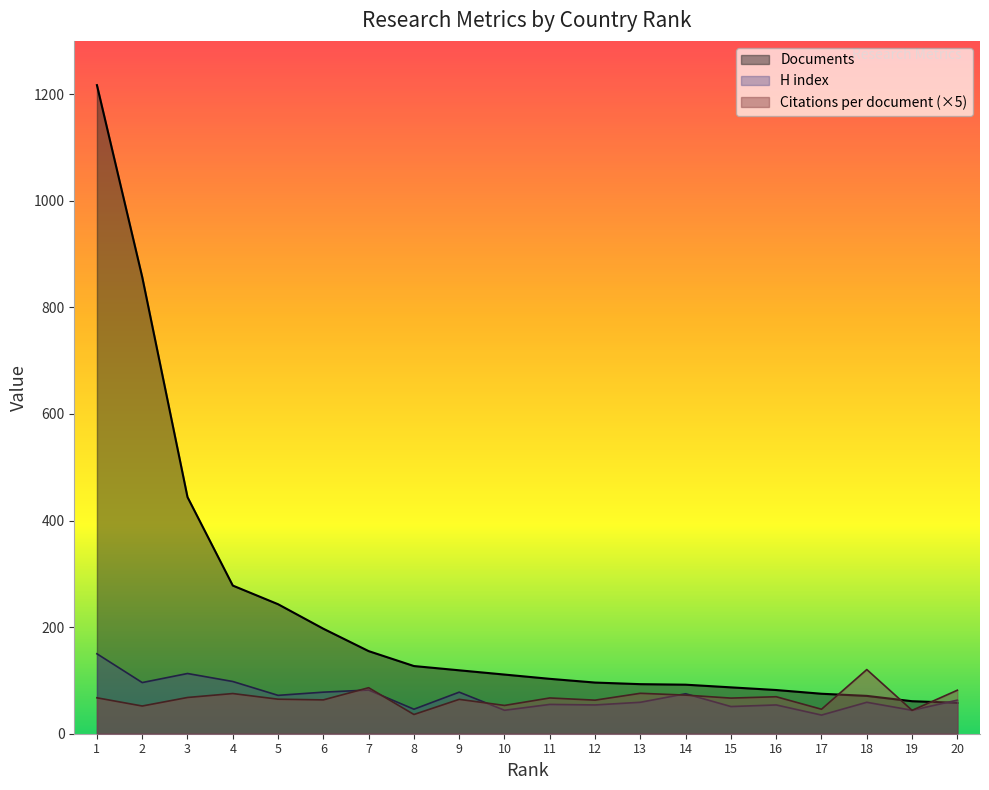

What is the sum of the Documents values at 1 and 18?

1288.0